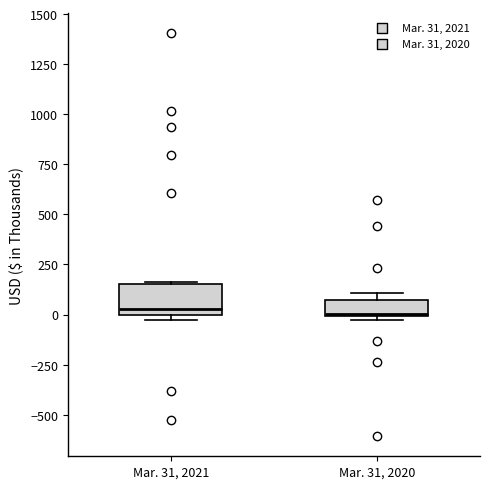

Reading left to right, read every box against the y-axis: the position of its median line, the range the box covers, and the ends of its whiskers. The values are not printed on the chart, so give them approximately, as read against the axis.

Mar. 31, 2021: median 50, box 0 to 150, whiskers -50 to 150
Mar. 31, 2020: median 0, box 0 to 50, whiskers 0 (just below the box's lower edge) to 100